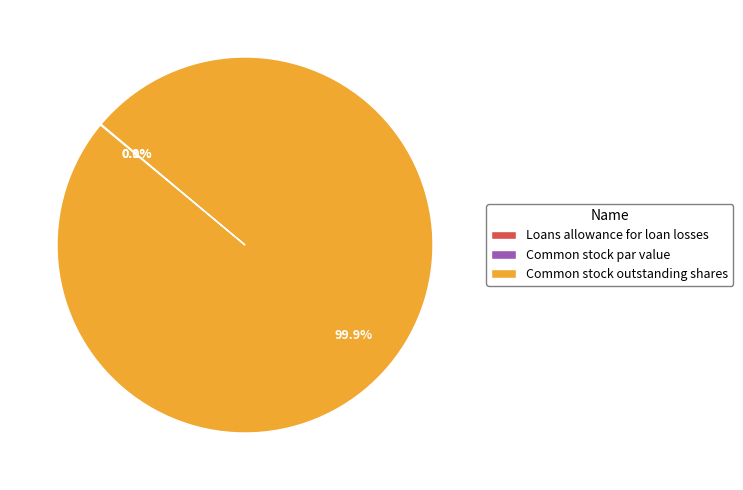

Is there any slice that represents more than half of the pie?

Yes